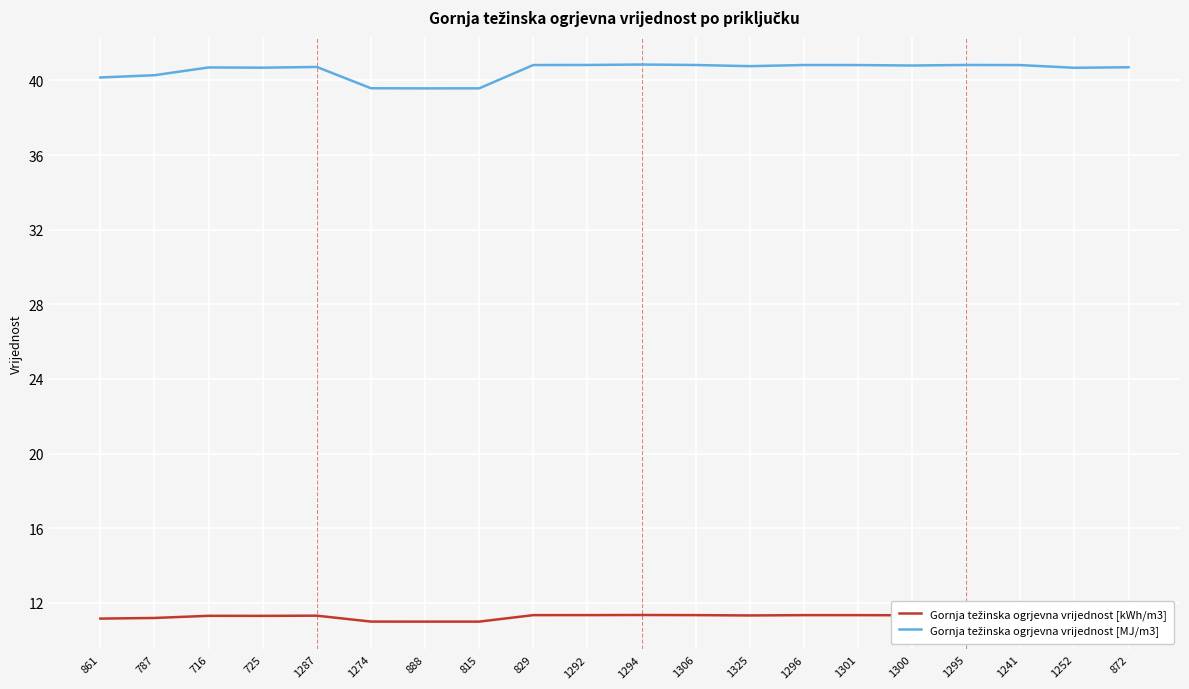

What position from the right is 872?

1